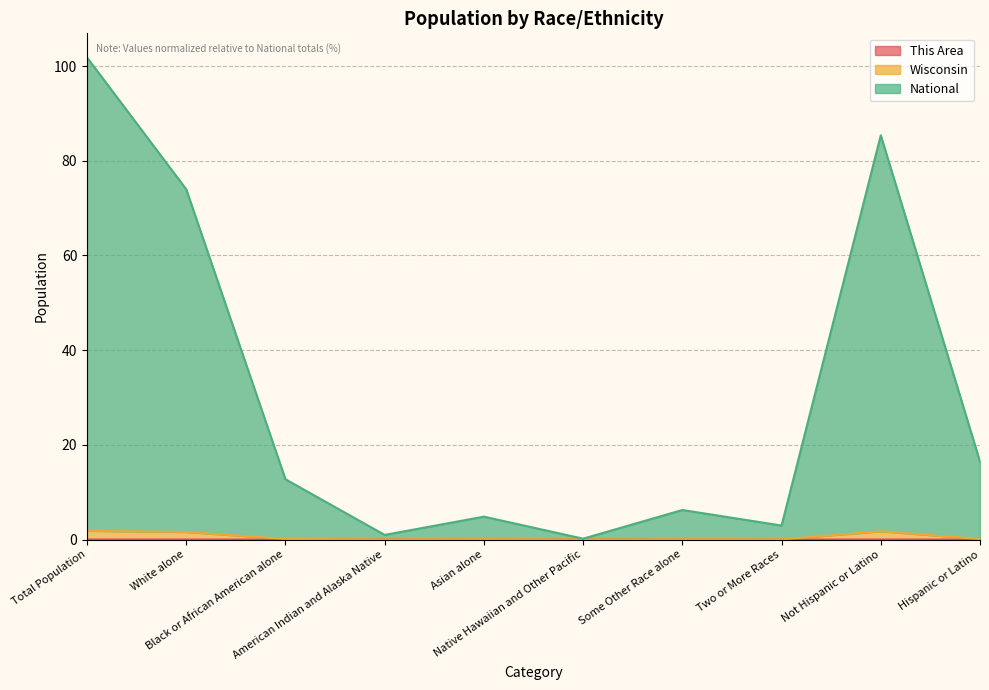

What is the average value of the Wisconsin series?

0.6